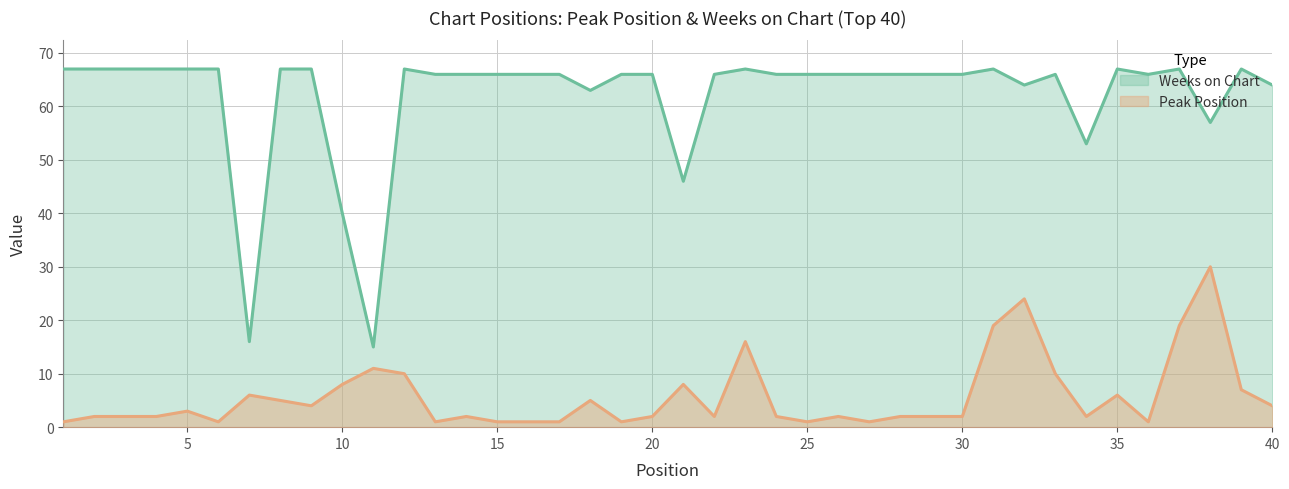

Where is Weeks on Chart nearest to the value 41?

10